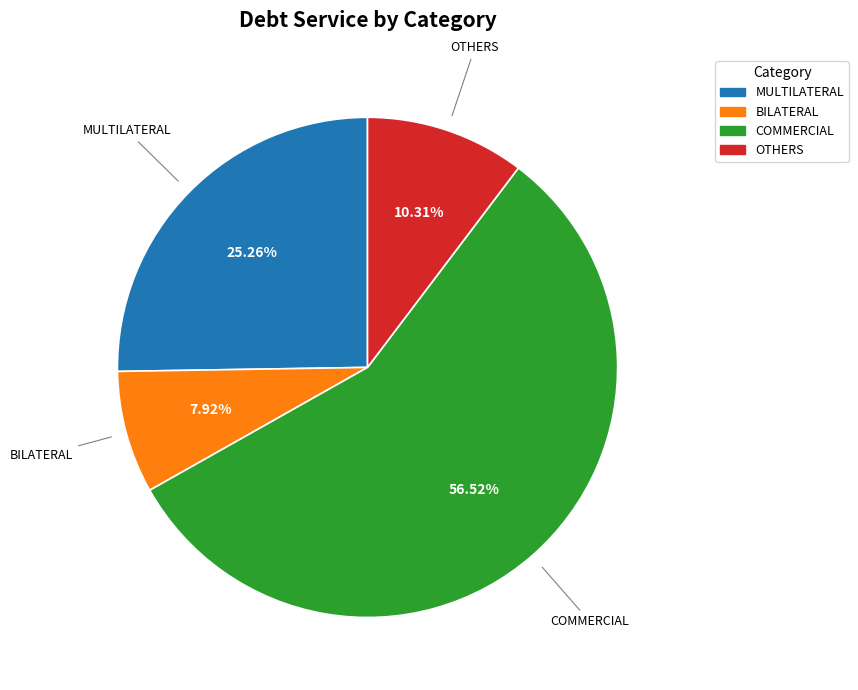

True or false: MULTILATERAL accounts for 25% of the total.

True